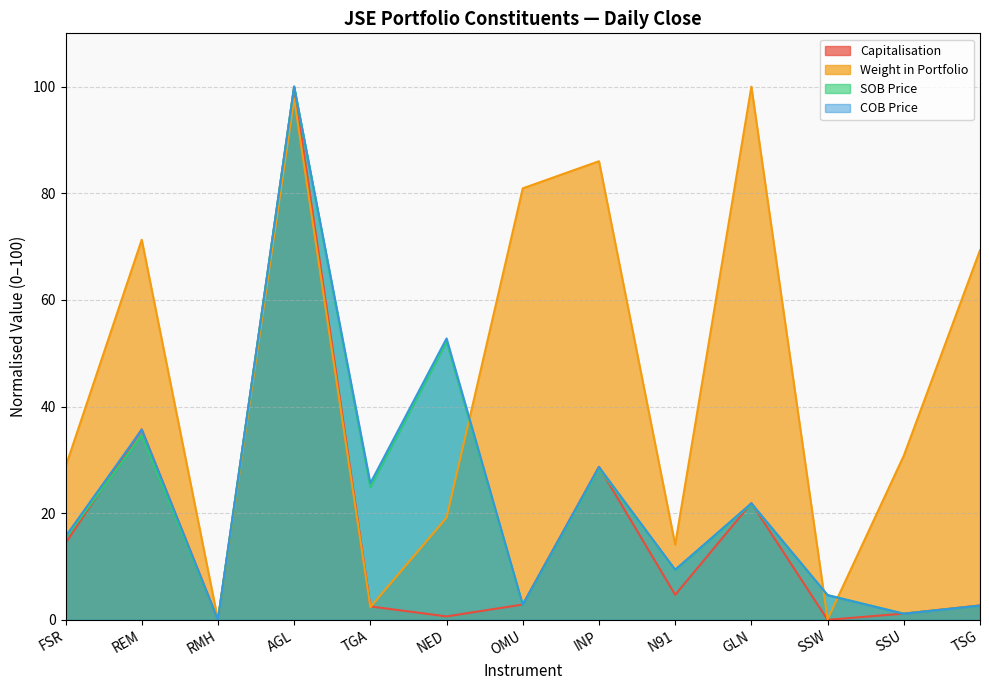

What is the difference between the Capitalisation values at GLN and INP?

6.8